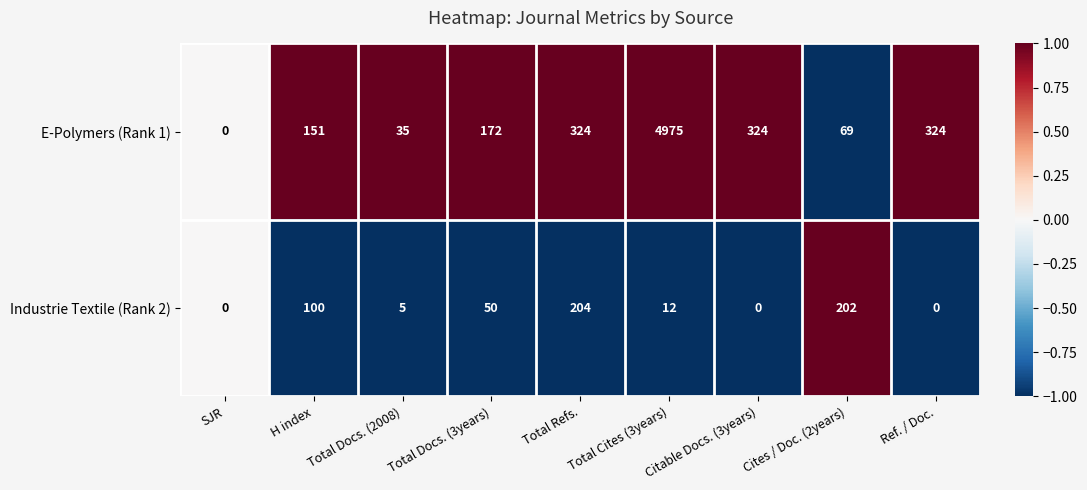

Is the value of Industrie Textile (Rank 2) at Total Refs. greater than the value of E-Polymers (Rank 1) at Total Docs. (3years)?

Yes